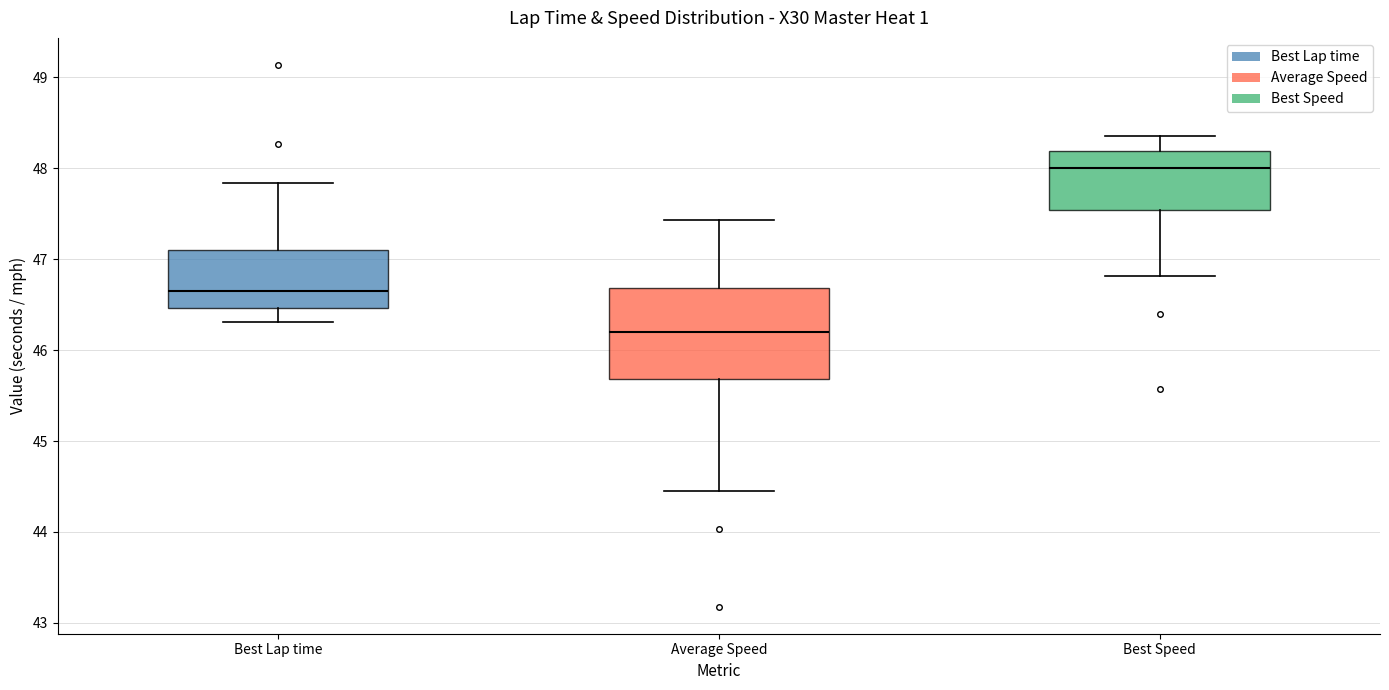

Which box's median line is the highest?

Best Speed